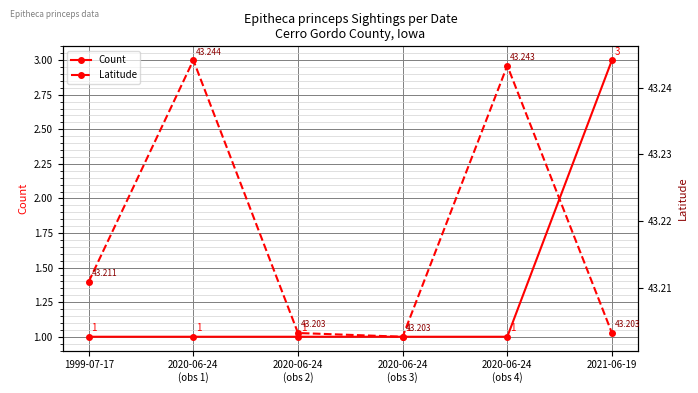

Is this an area chart (filled region under the line)?

No